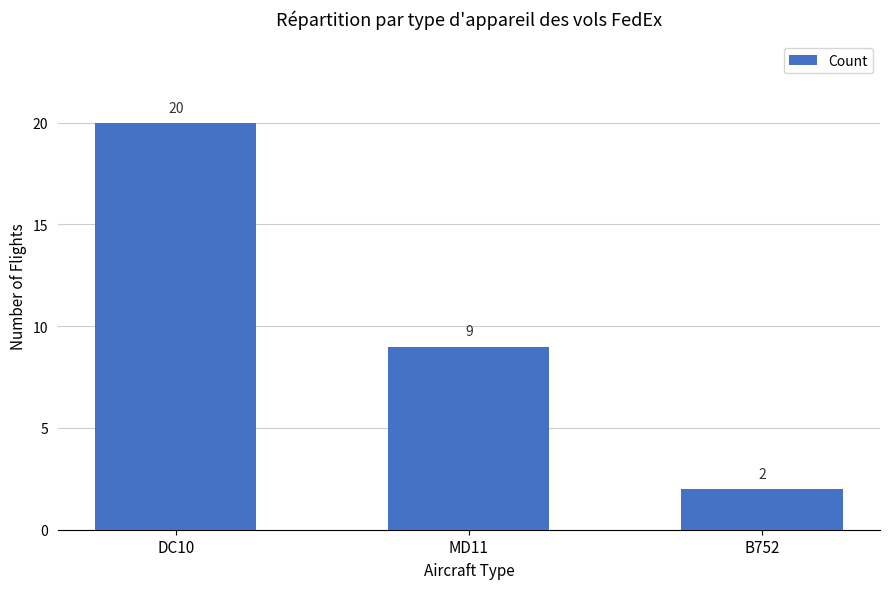

How many bars are there in total?

3